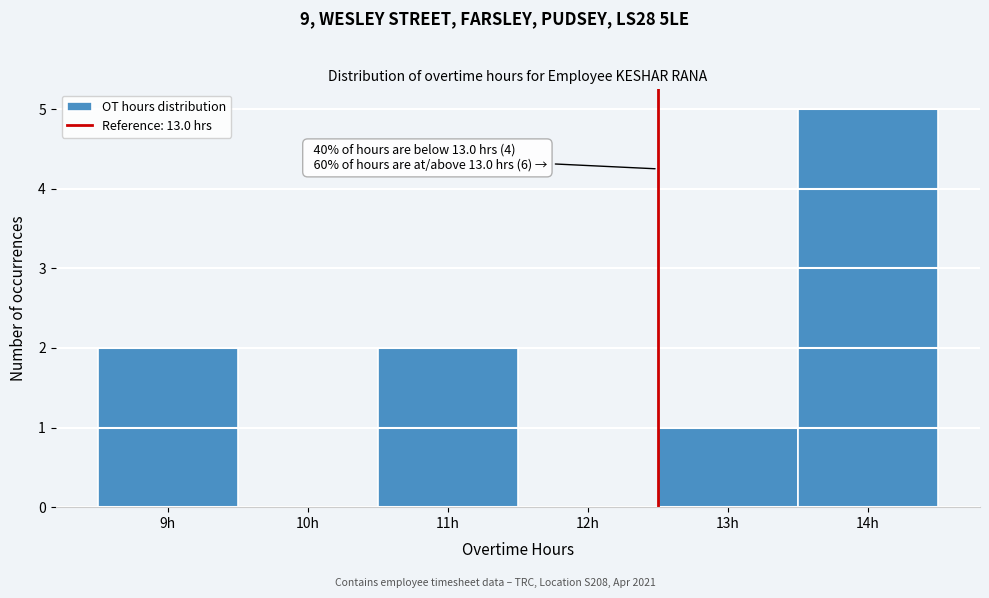

Reading right to left, extract all data points from this chart.

14h=5	13h=1	12h=0	11h=2	10h=0	9h=2